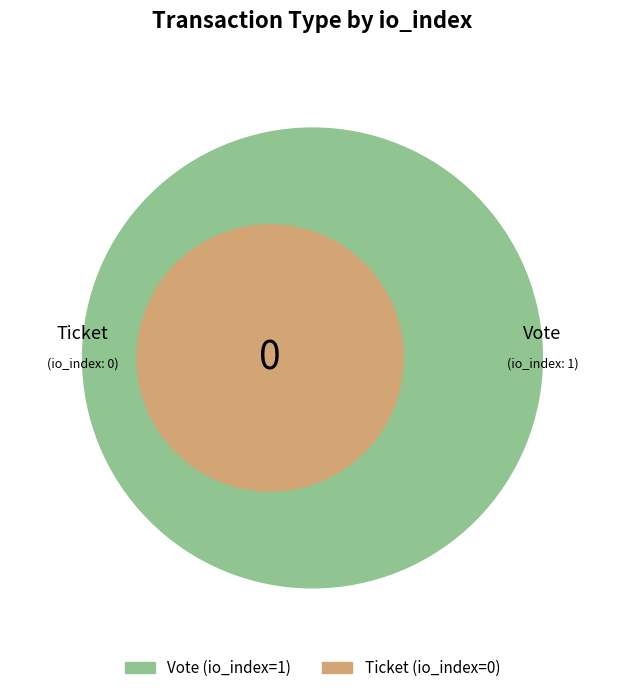

The Ticket slice represents 0% of the pie. True or false?

True